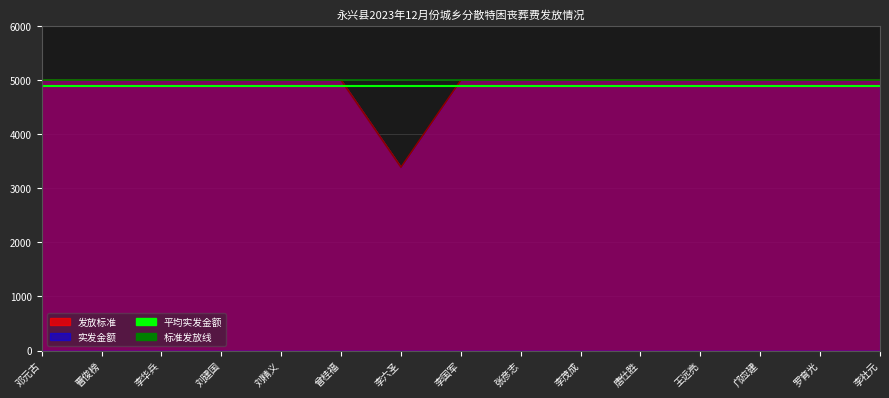

Which has a higher value, 曾桂福 or 张彦志?

曾桂福